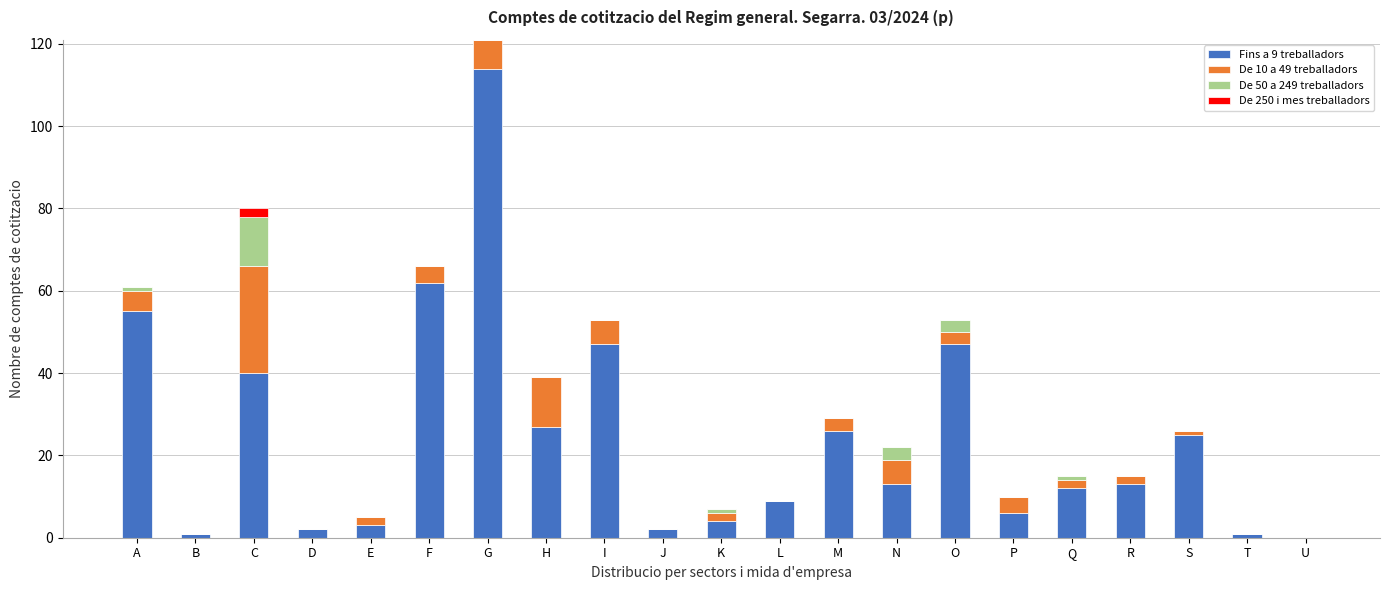

The value of Fins a 9 treballadors at U is 0. True or false?

True